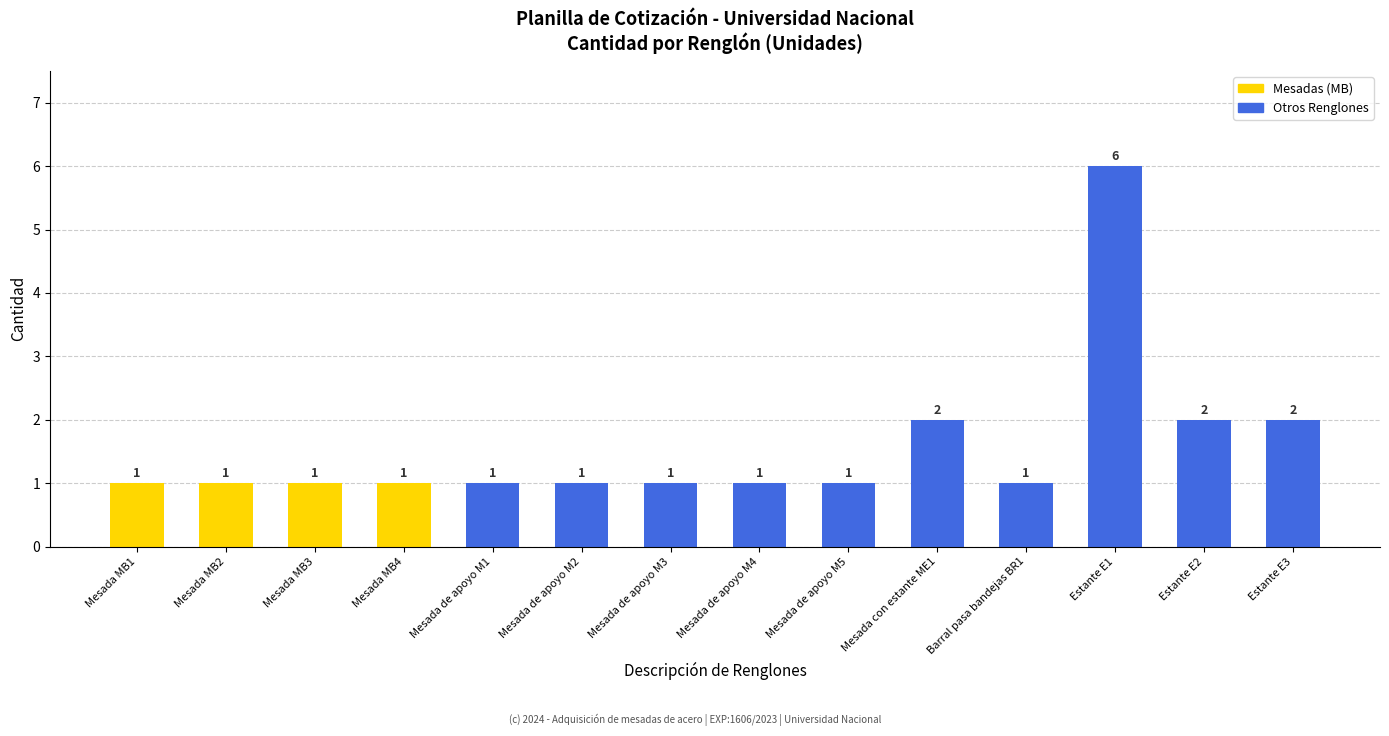

How many bars are there in total?

14